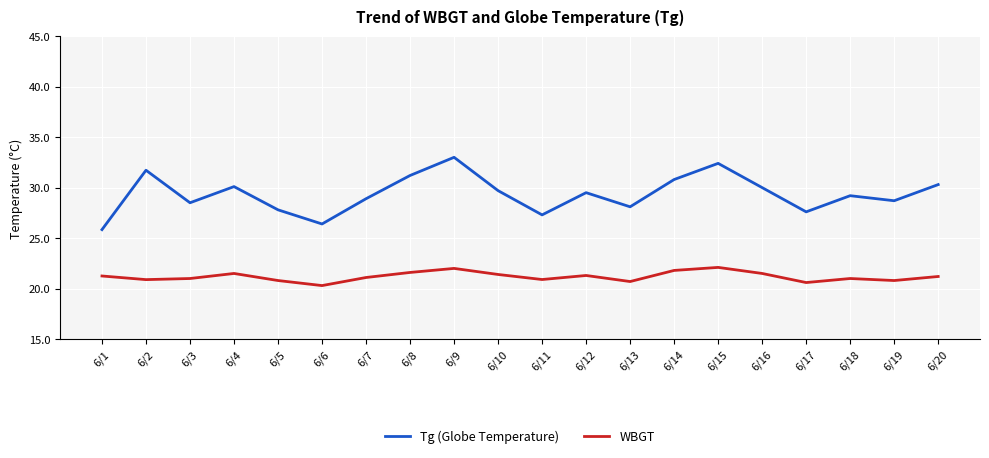

What is the total value across all series at 6/4?

51.6